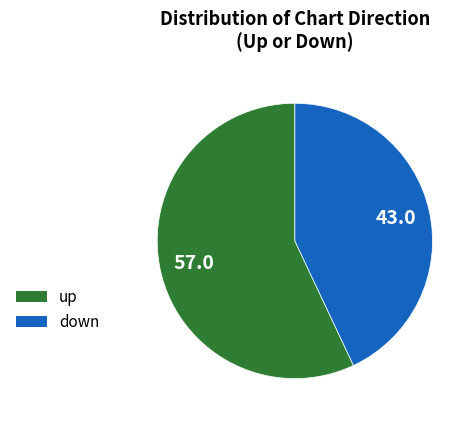

The down slice represents 58% of the pie. True or false?

False